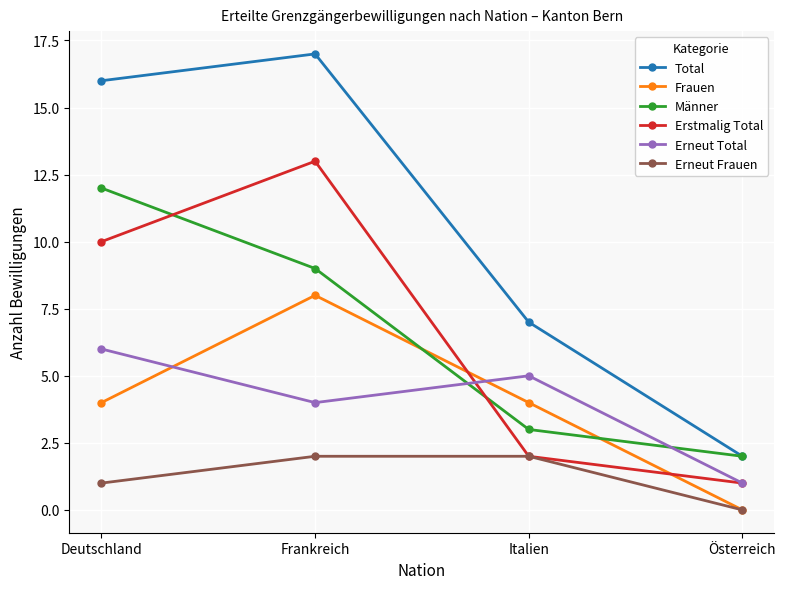

Rank the series by their maximum value, from lowest to highest.

Erneut Frauen, Erneut Total, Frauen, Männer, Erstmalig Total, Total